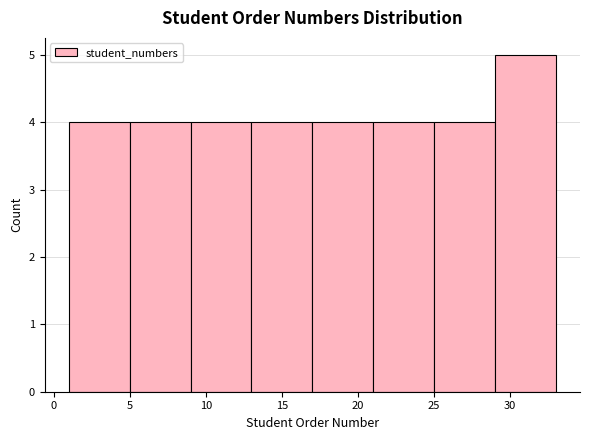

Reading left to right, list every bar in this chart as the range it spans on the x-axis followed by its height. The values are not printed on the chart, so give them approximately, as read against the axis.

1 to 5: 4
5 to 9: 4
9 to 13: 4
13 to 17: 4
17 to 21: 4
21 to 25: 4
25 to 29: 4
29 to 33: 5